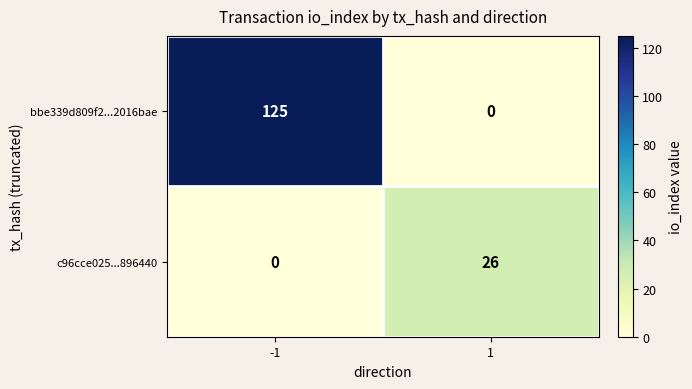

At which category is the sum across all series the highest?

-1